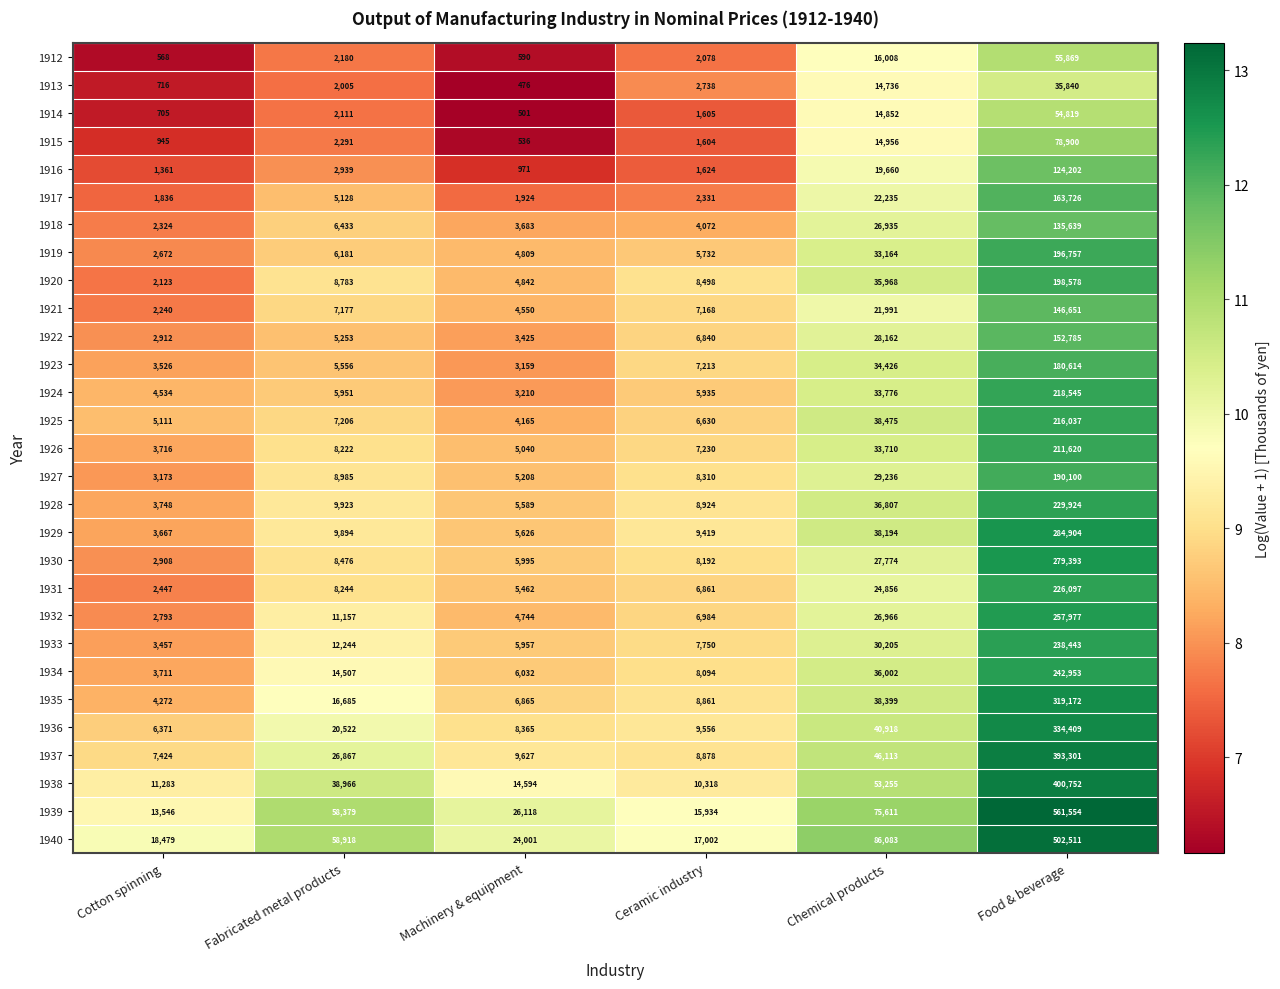

Which series changed the most between Fabricated metal products and Food & beverage?

1939